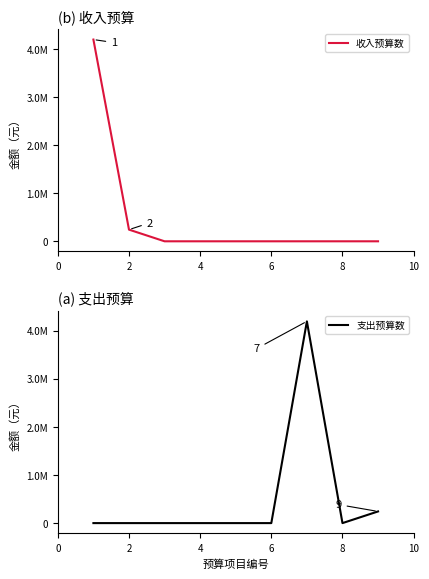

True or false: 支出预算数 and 收入预算数 cross at least once.

False